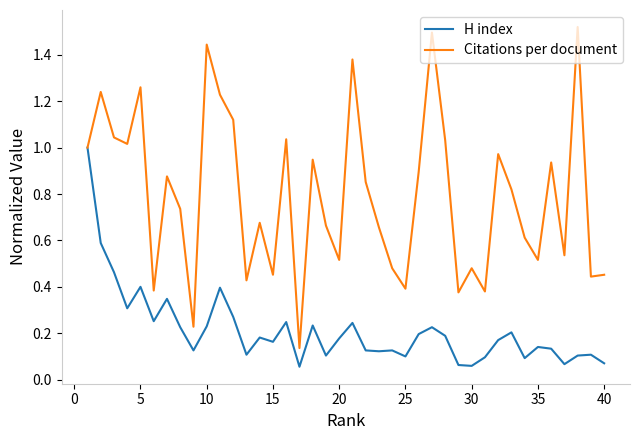

List the series in order of their overall mean, lowest first.

H index, Citations per document